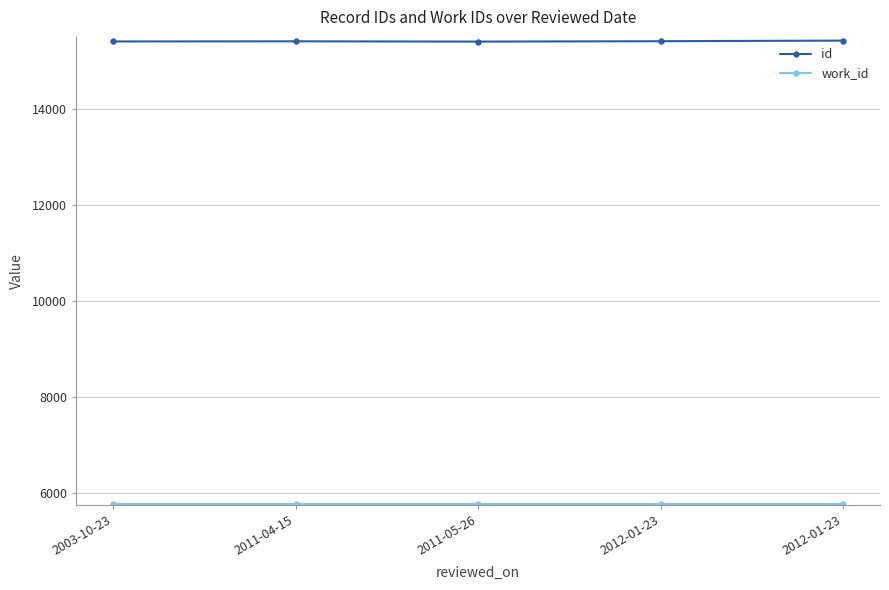

Does the chart display data point markers on the line(s)?

Yes